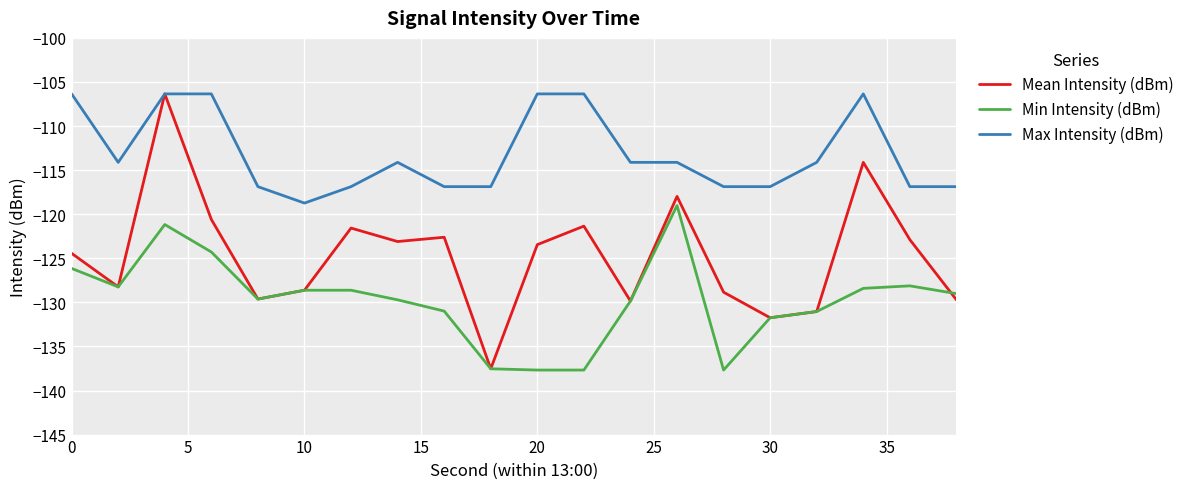

Which series has the largest total across all categories?

Max Intensity (dBm)